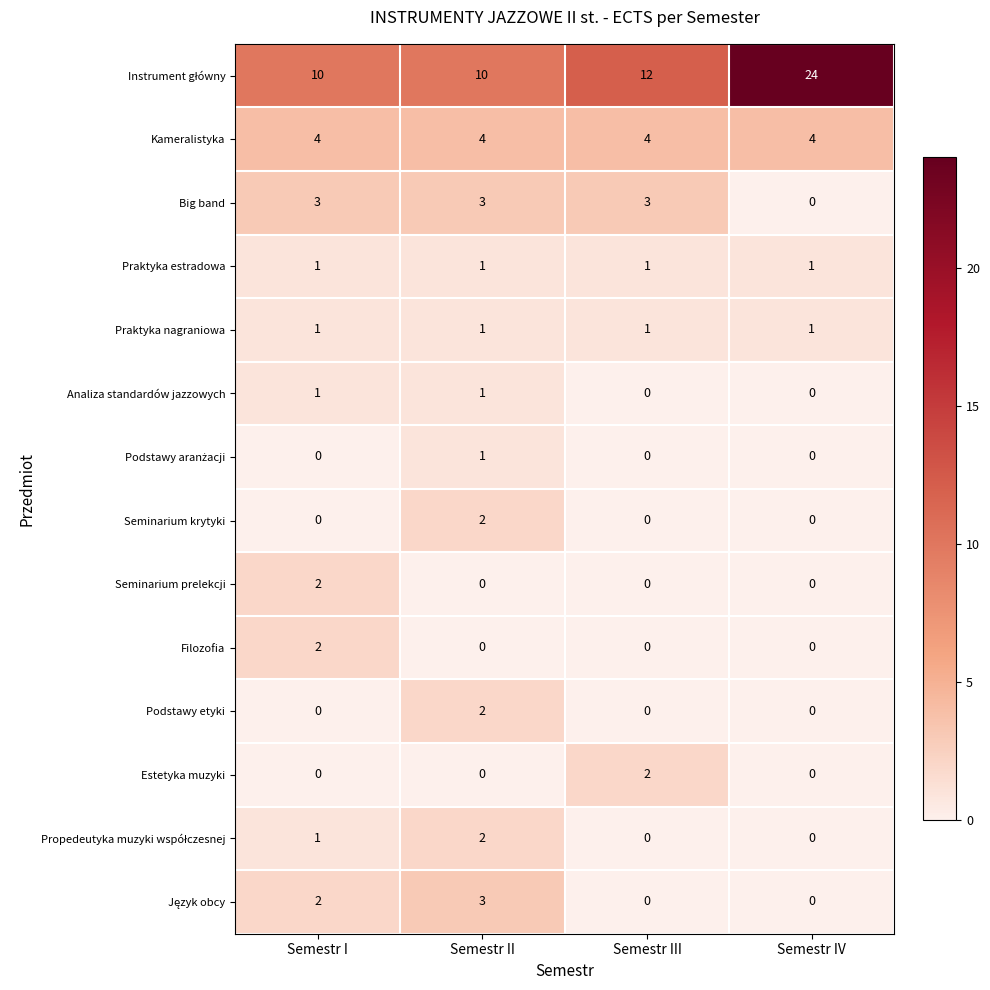

What is the greatest value displayed?

24